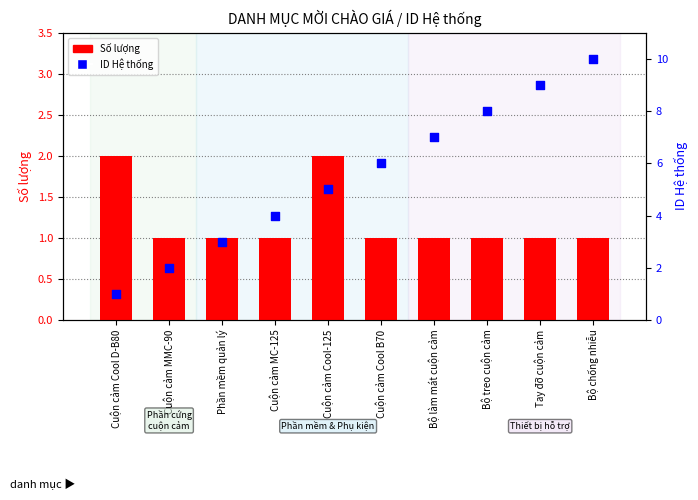

At which category is the sum across all series the highest?

Bộ chống nhiễu